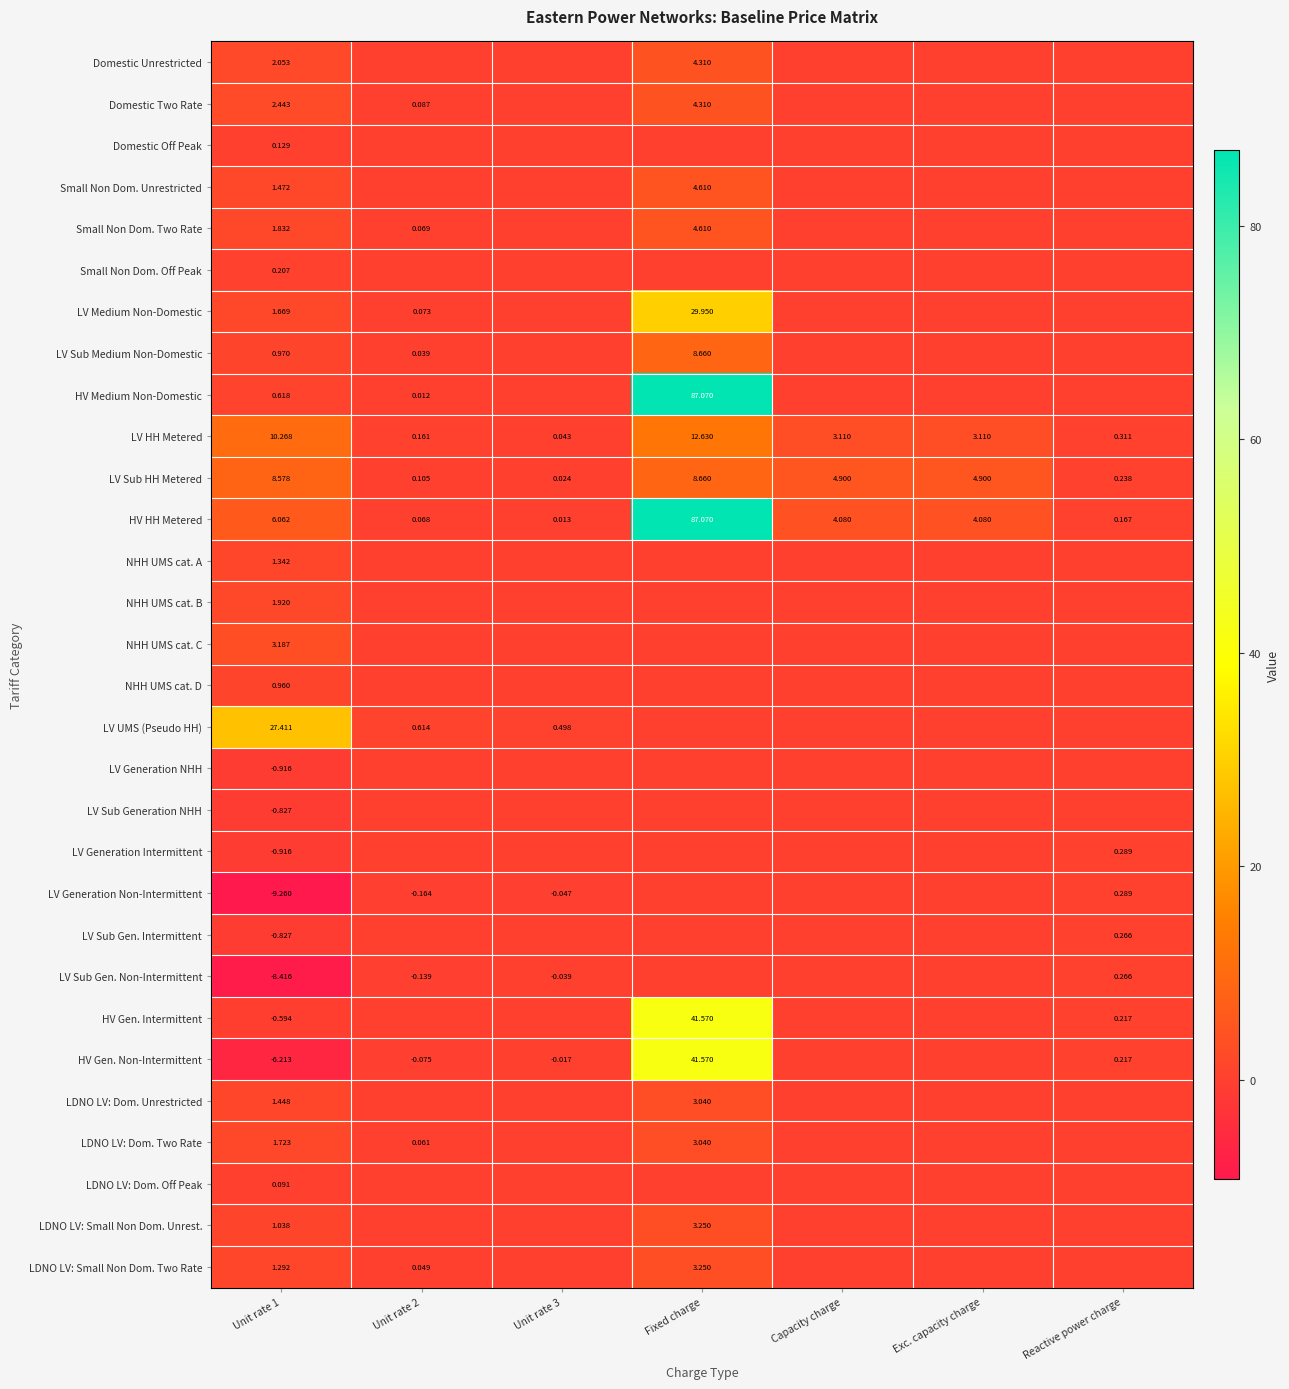

At which label does LV Sub HH Metered reach its peak?

Fixed charge